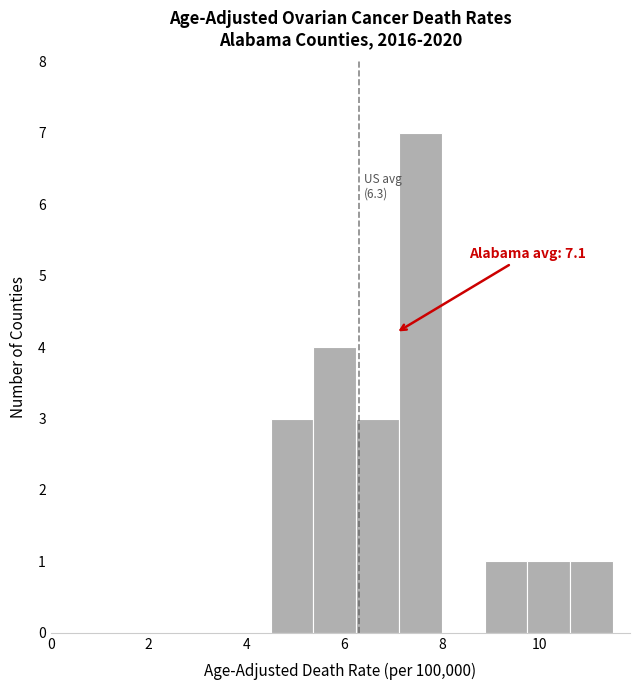

Over which range of the x-axis is the bar tallest?

7.2 to 8.0